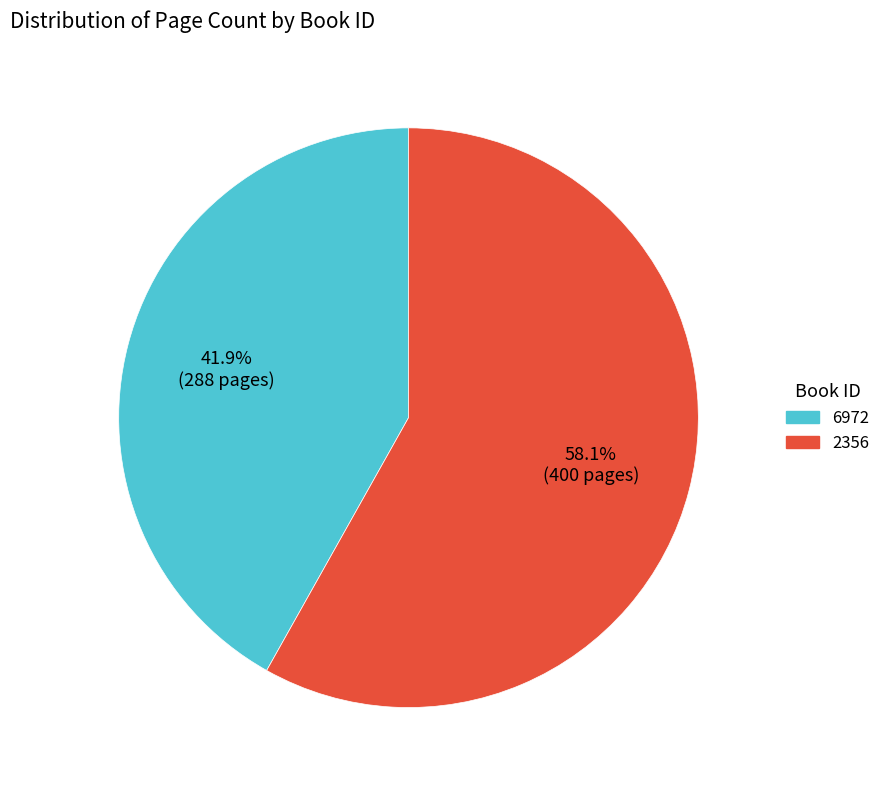

Rank the categories by value from highest to lowest.

2356, 6972